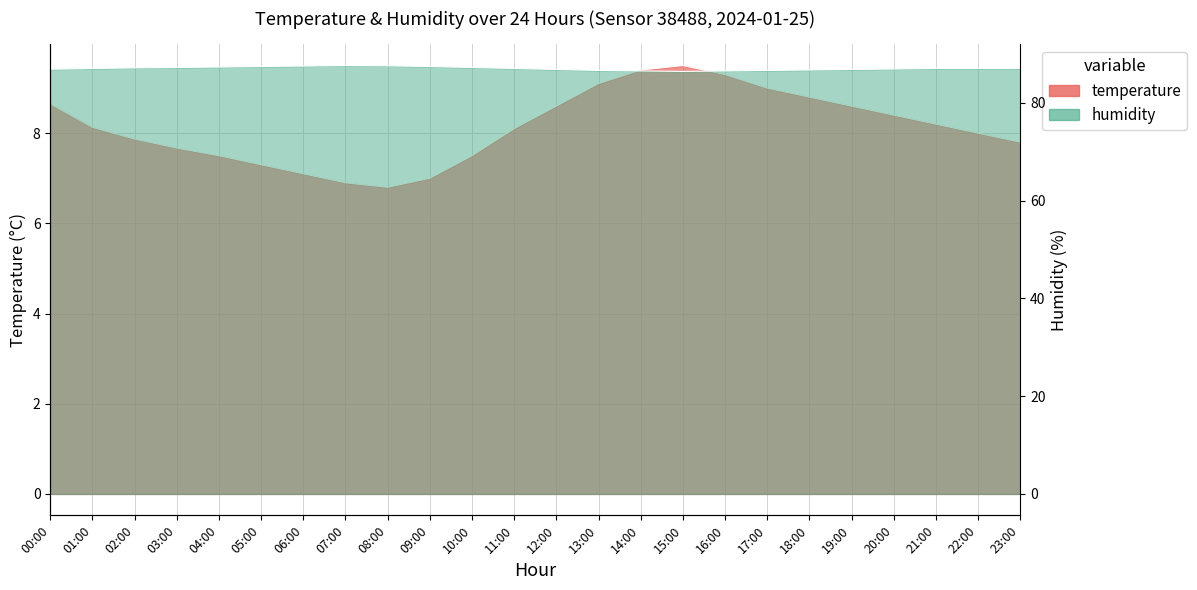

At which category does temperature reach its first local valley?

08:00